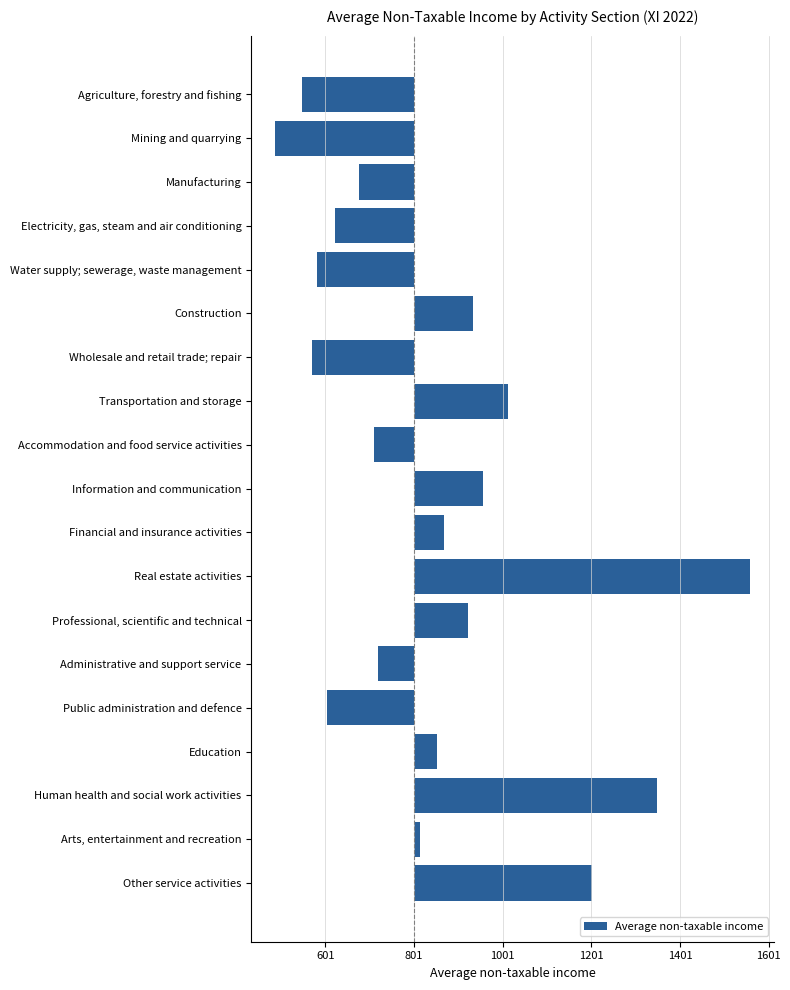

At which category does the chart reach its minimum across all series?

Mining and quarrying